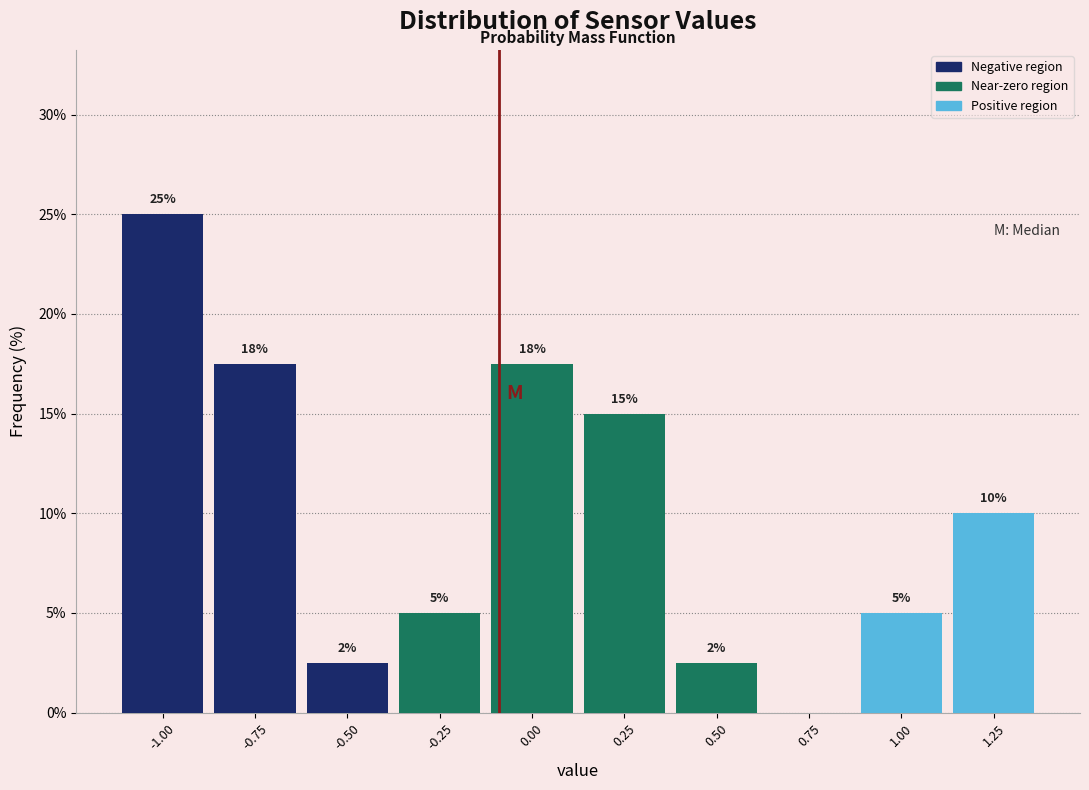

What is the sum of the values at 0.75 and -0.25?

5.0